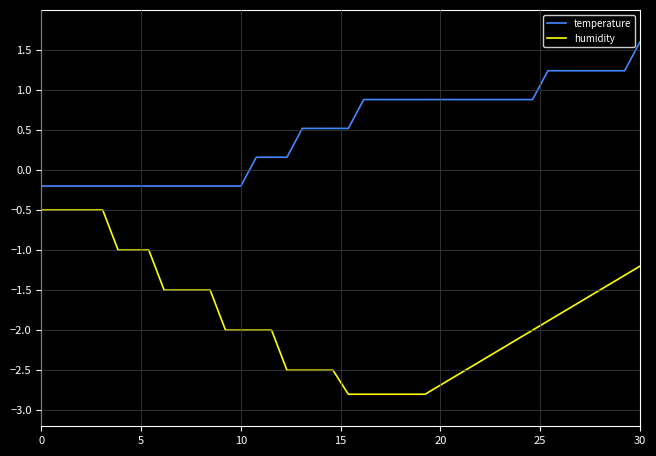

Which series has the widest spread of values?

humidity